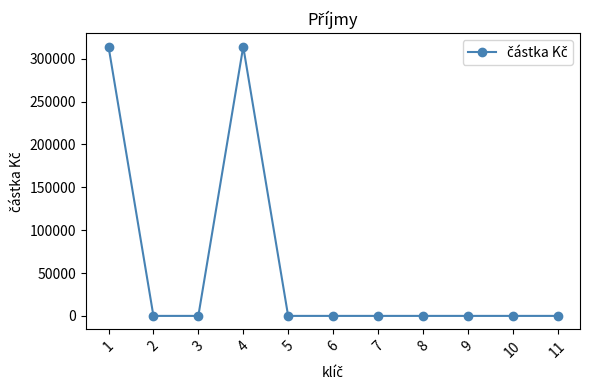

The chart shows a value of 178113 at 2. True or false?

False